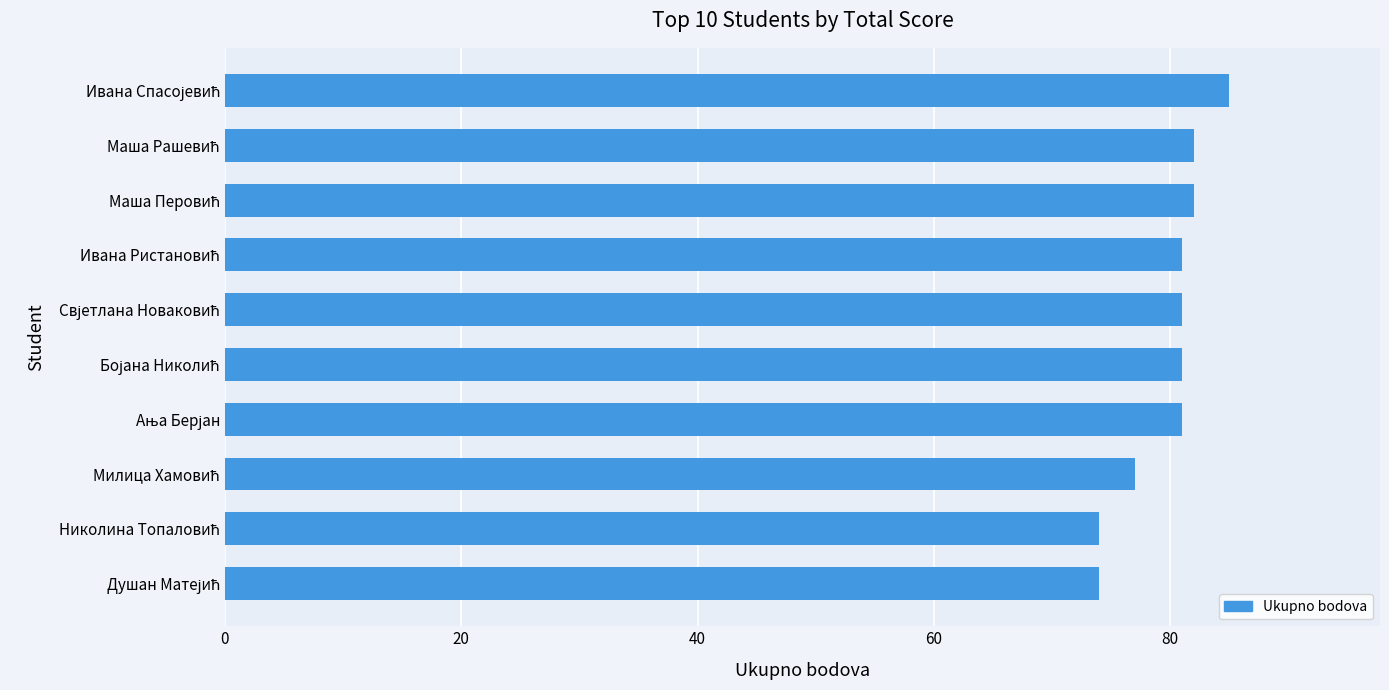

What is the difference between the second highest and second lowest values?

8